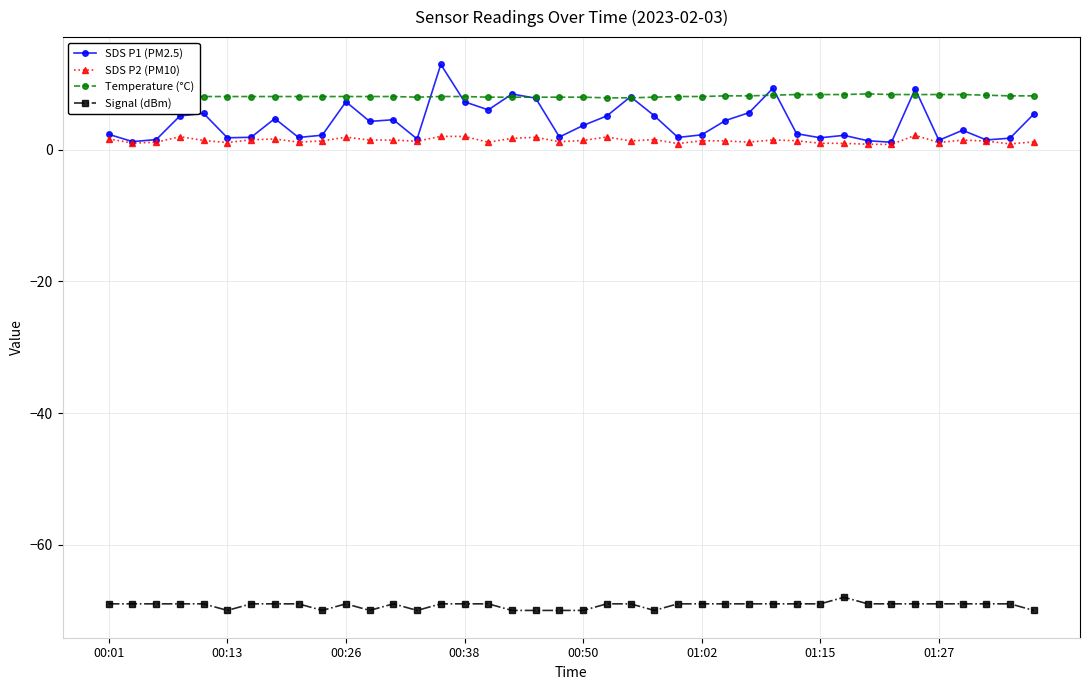

What is the value of the Temperature (°C) point at the 4th from the left?

8.1